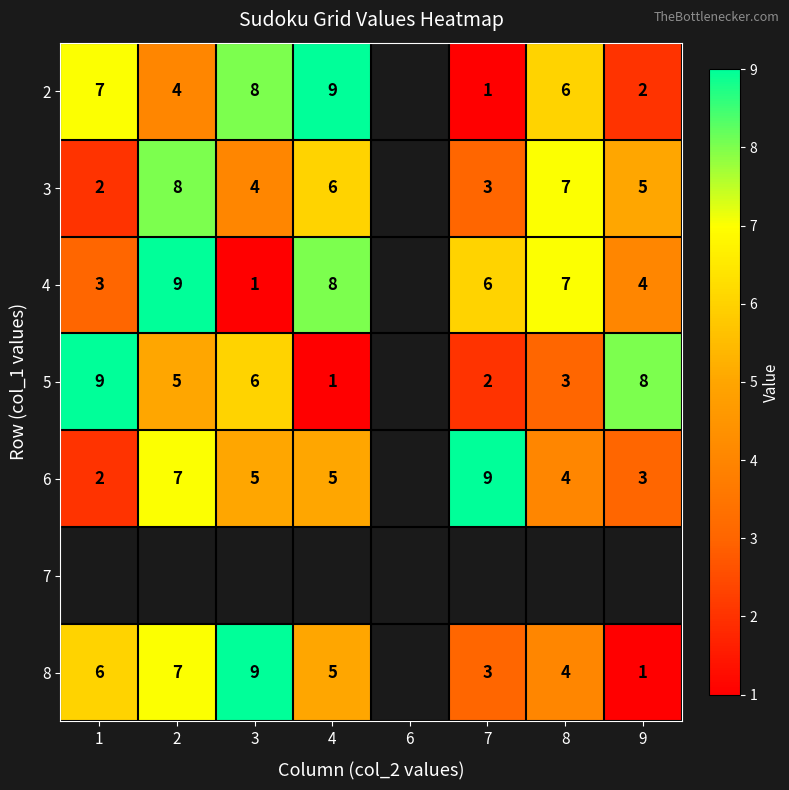

Is it true that 4 equals 3 at 8?

False